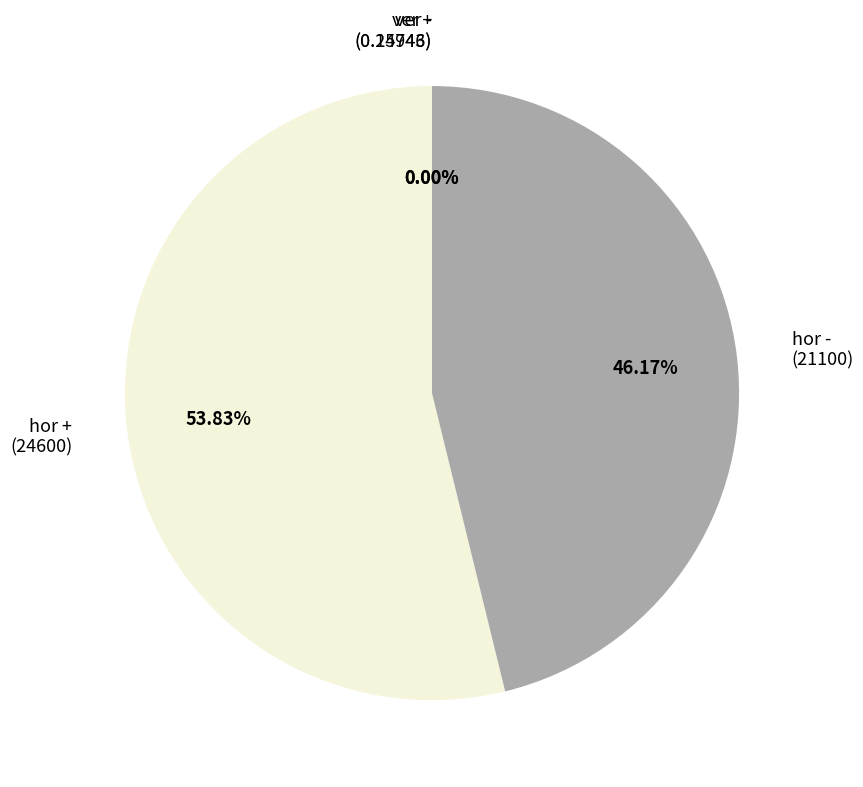

Is there a majority slice in this chart?

Yes